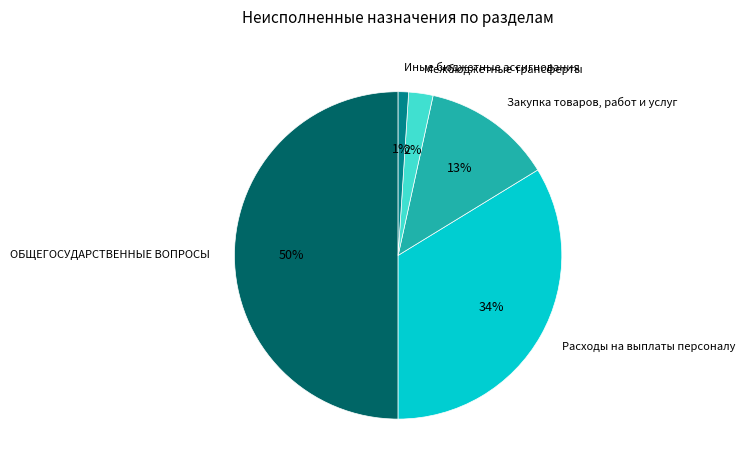

Does Иные бюджетные ассигнования represent more than half of the total?

No